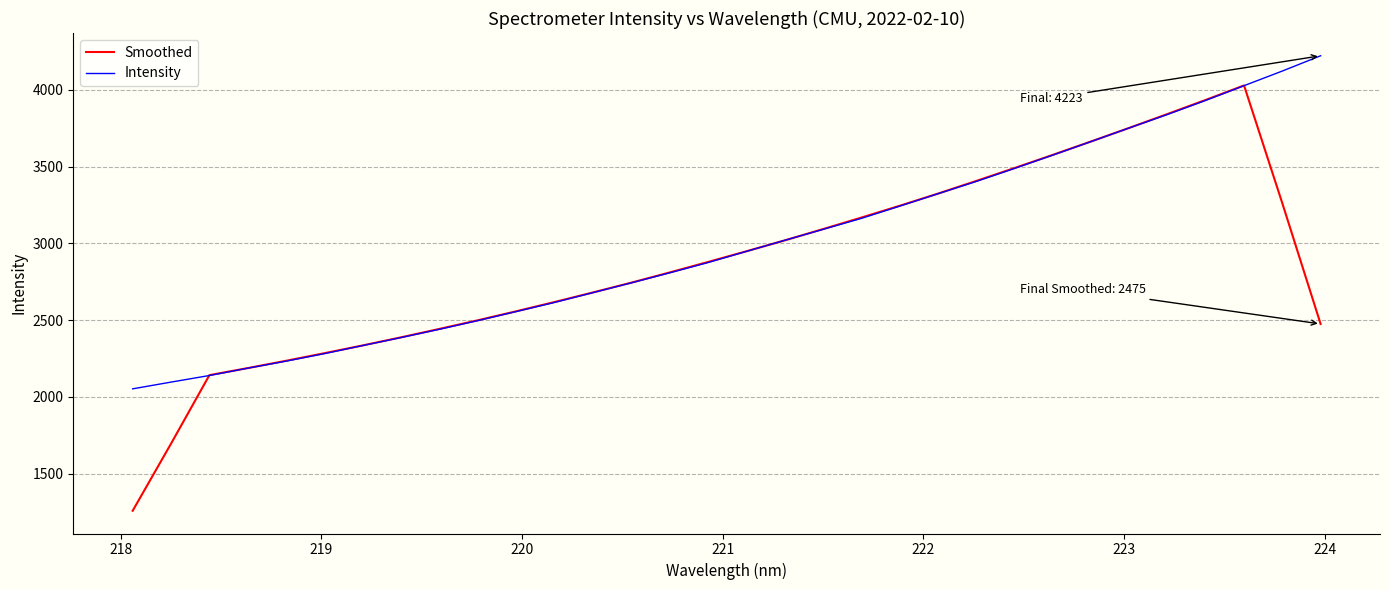

What is the greatest value displayed?

4223.0